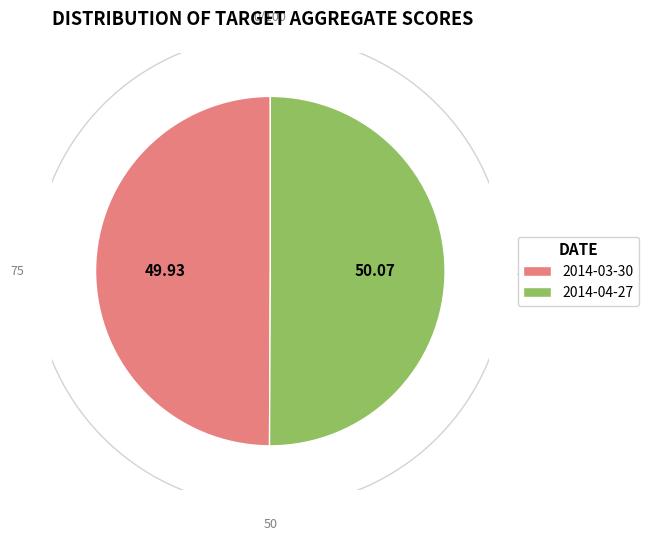

Is the sum of 2014-04-27 and 2014-03-30 greater than half?

Yes